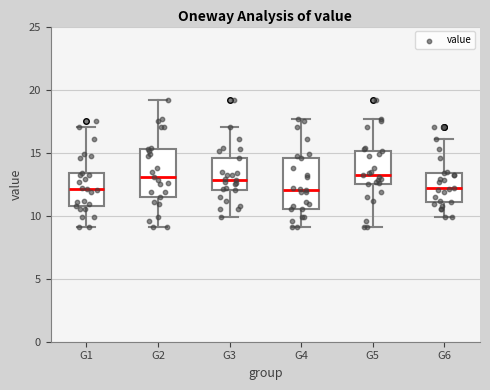

Reading left to right, read every box against the y-axis: the position of its median line, the range the box covers, and the ends of its whiskers. The values are not printed on the chart, so give them approximately, as read against the axis.

G1: median 12.0, box 11.0 to 13.5, whiskers 9.0 to 17.0
G2: median 13.0, box 11.5 to 15.5, whiskers 9.0 to 19.0
G3: median 13.0, box 12.0 to 14.5, whiskers 10.0 to 17.0
G4: median 12.0, box 10.5 to 14.5, whiskers 9.0 to 17.5
G5: median 13.0, box 12.5 to 15.0, whiskers 9.0 to 17.5
G6: median 12.0, box 11.0 to 13.5, whiskers 10.0 to 16.0